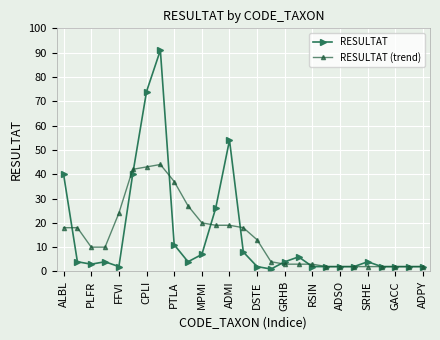

What is the value of the RESULTAT (trend) point at the 6th from the left?

42